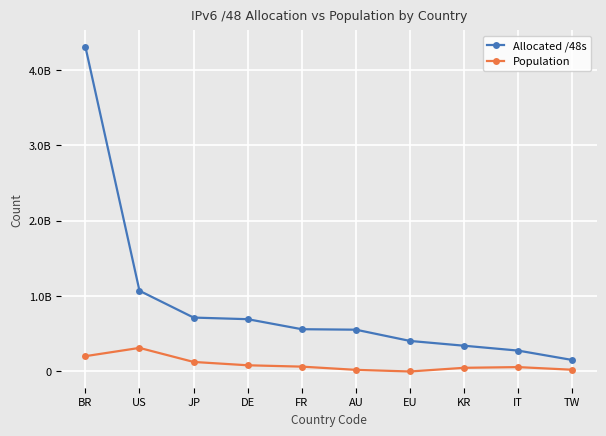

Between AU and TW, which series saw the biggest shift?

Allocated /48s